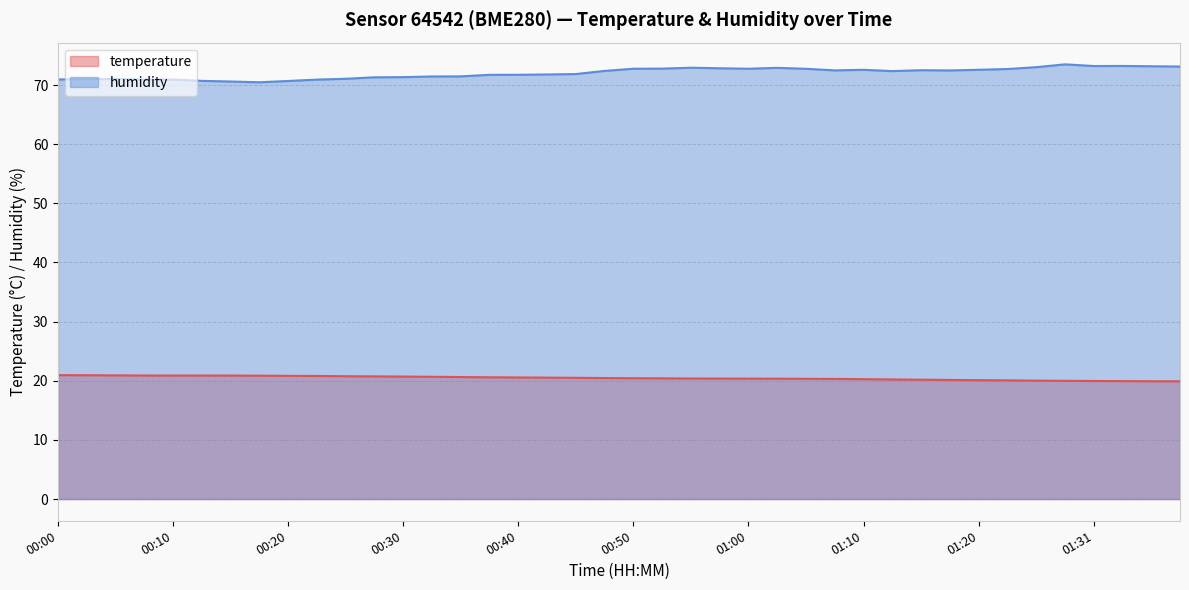

What are all the series names shown in the legend?

temperature, humidity